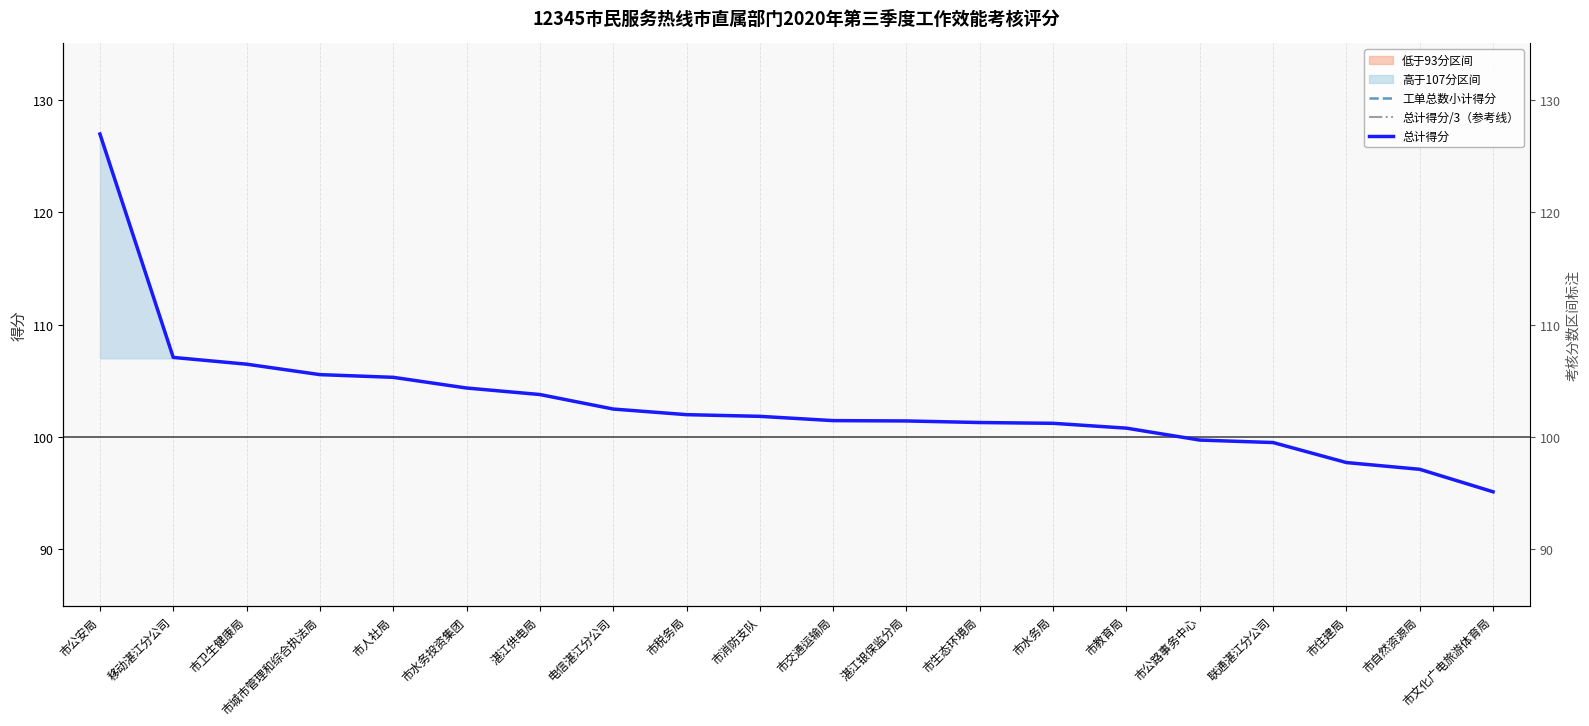

List the series in order of their overall mean, lowest first.

工单总数小计得分, 总计得分/3（参考线）, 总计得分